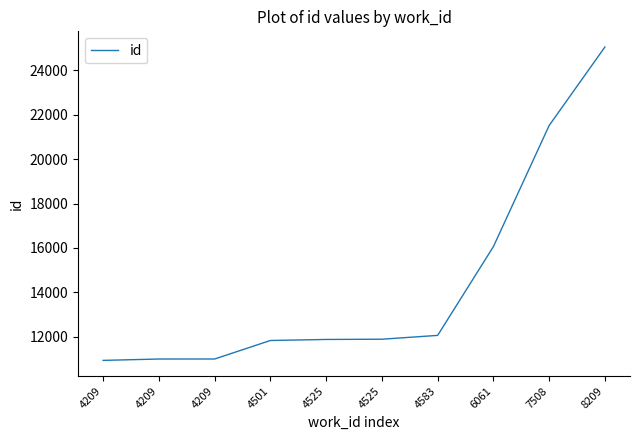

True or false: the data shows 10998 at 4209.

True